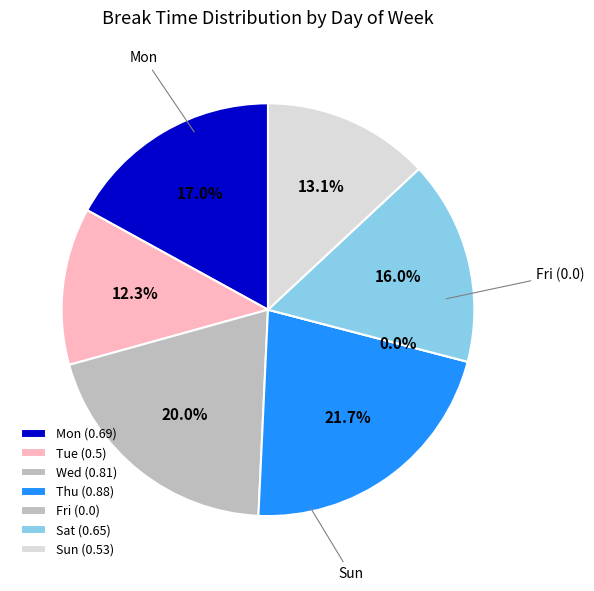

Rank the categories by value from lowest to highest.

Fri, Tue, Sun, Sat, Mon, Wed, Thu